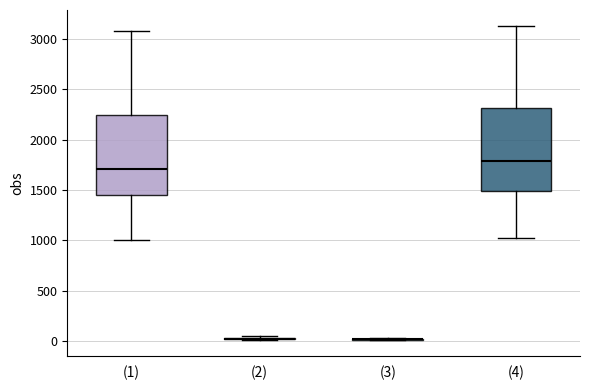

Reading left to right, transcribe this box plot: for each box, give where its median line is, the range the box spans, and where its two whiskers end, as read against the y-axis. The values are not printed on the chart, so give them approximately, as read against the axis.

(1): median 1700, box 1450 to 2250, whiskers 1000 to 3100
(2): box collapsed to a line at 0, whiskers 0 to 50
(3): box collapsed to a line at 0, whiskers 0 to 0
(4): median 1800, box 1500 to 2300, whiskers 1050 to 3150